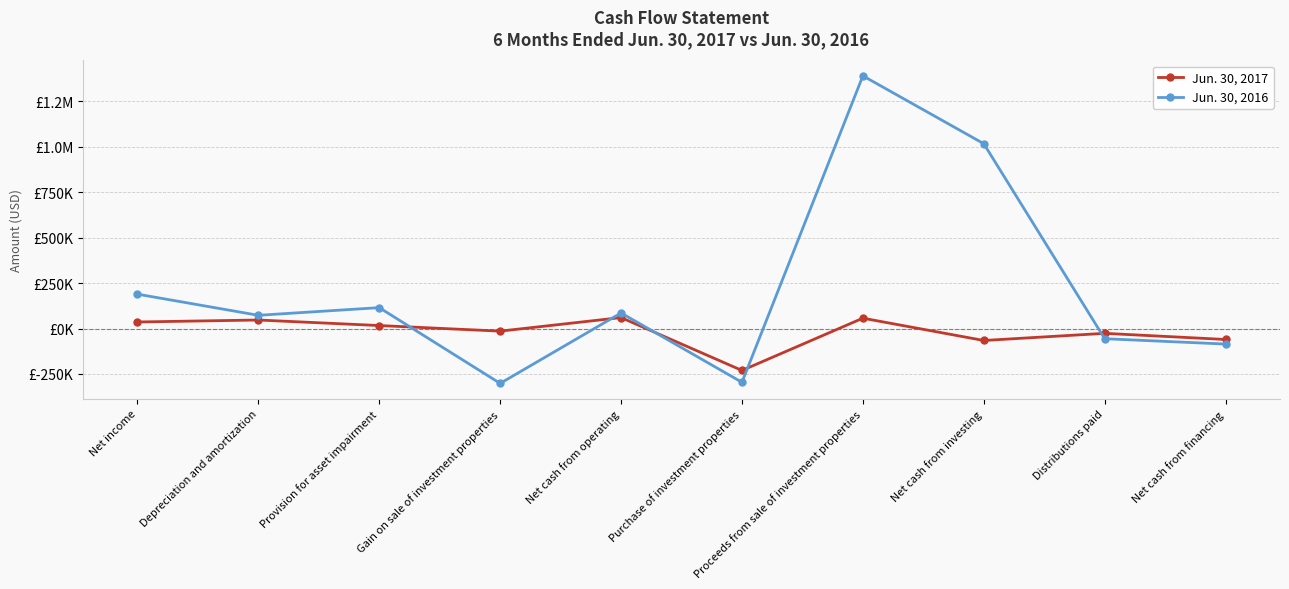

What are all the series names shown in the legend?

Jun. 30, 2017, Jun. 30, 2016